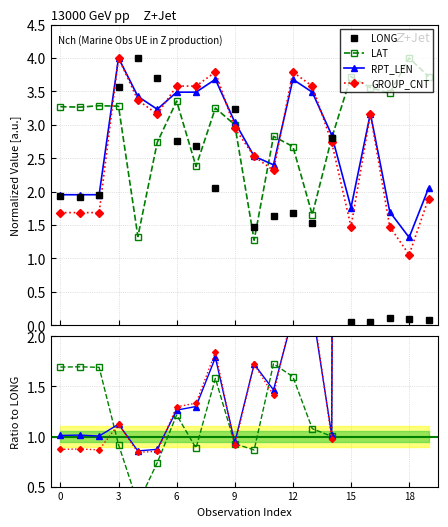

How many data points in RPT_LEN are less than 1?

3